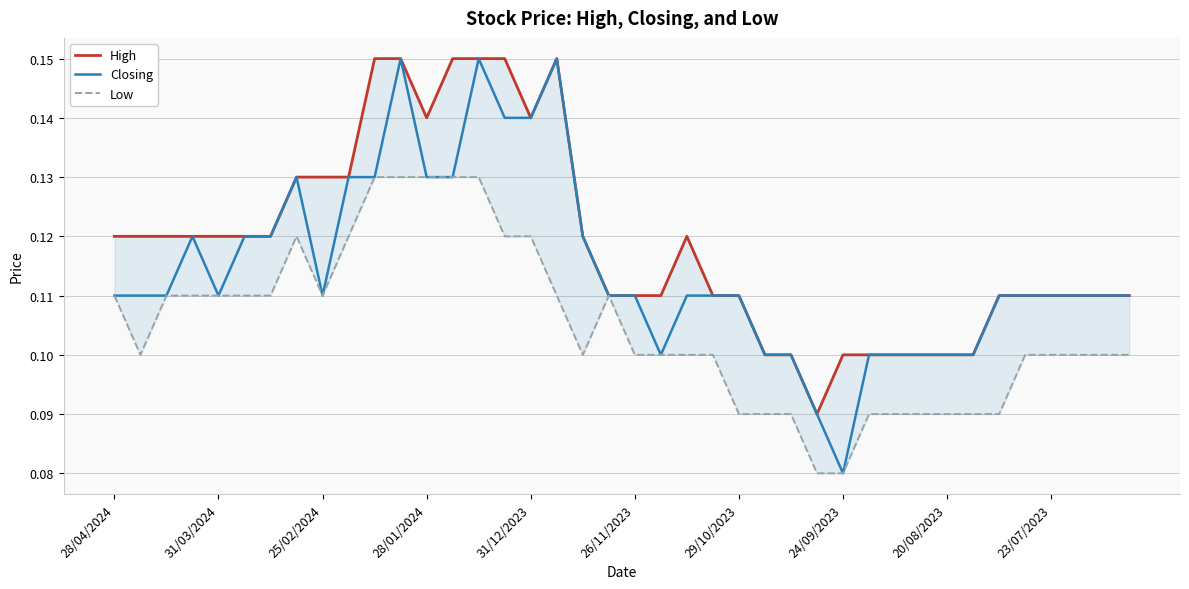

True or false: High and Closing cross at least once.

False